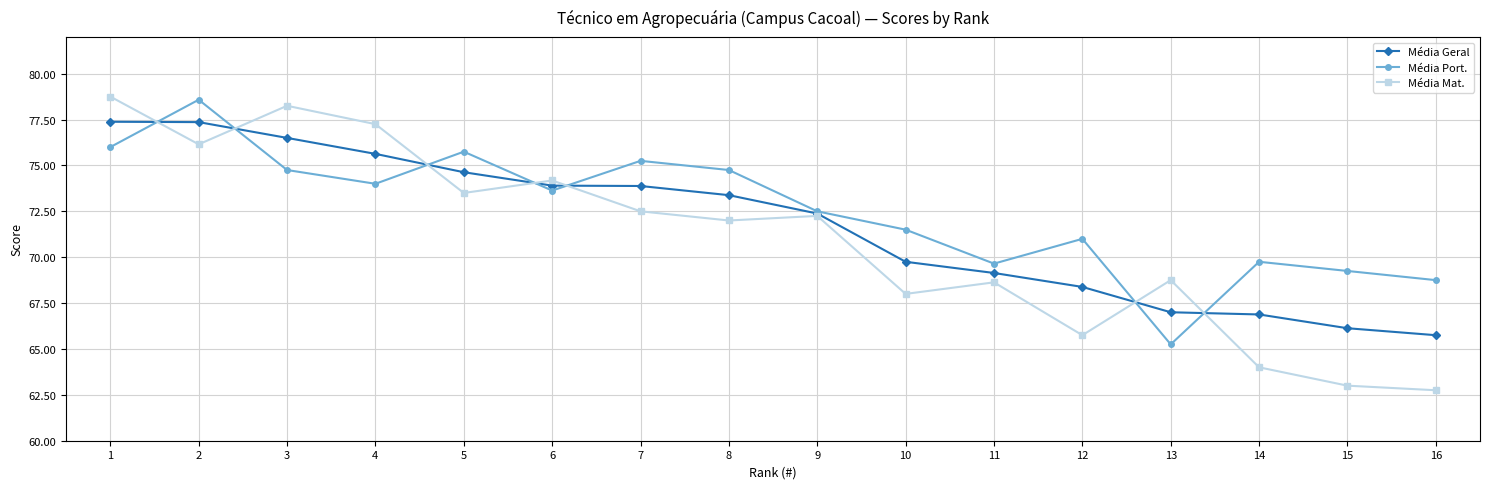

Which series has the widest spread of values?

Média Mat.